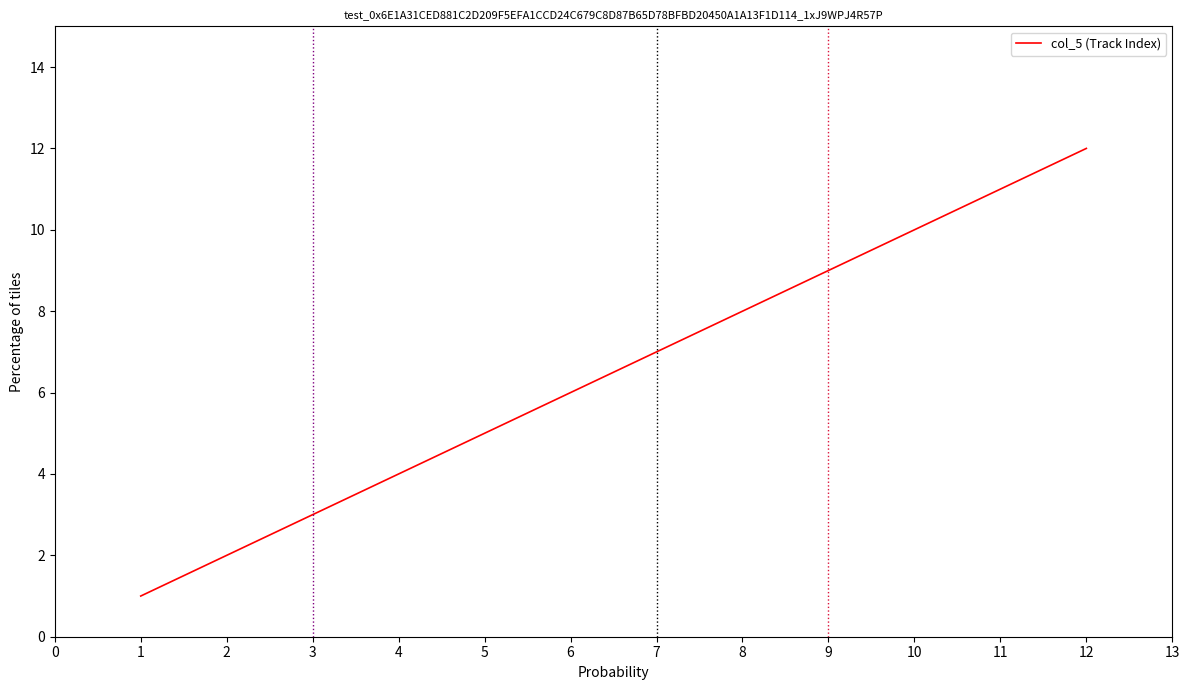

At which label is the value closest to 6?

6